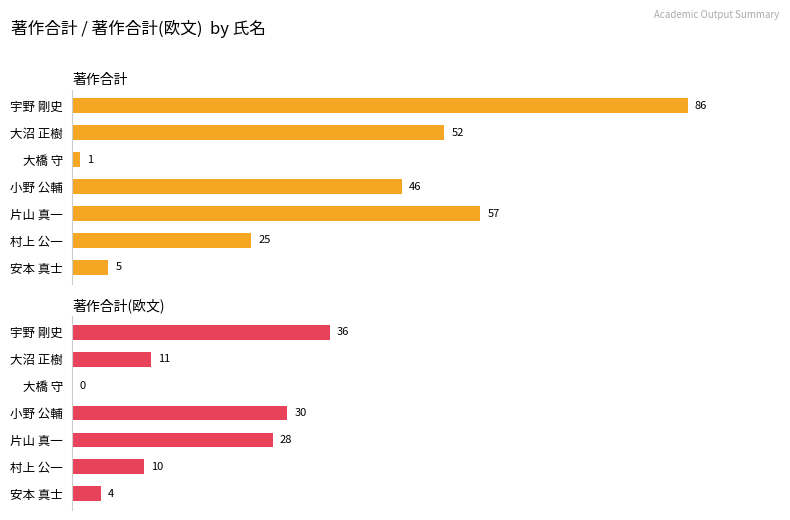

What are all the series names shown in the legend?

著作合計, 著作合計(欧文)